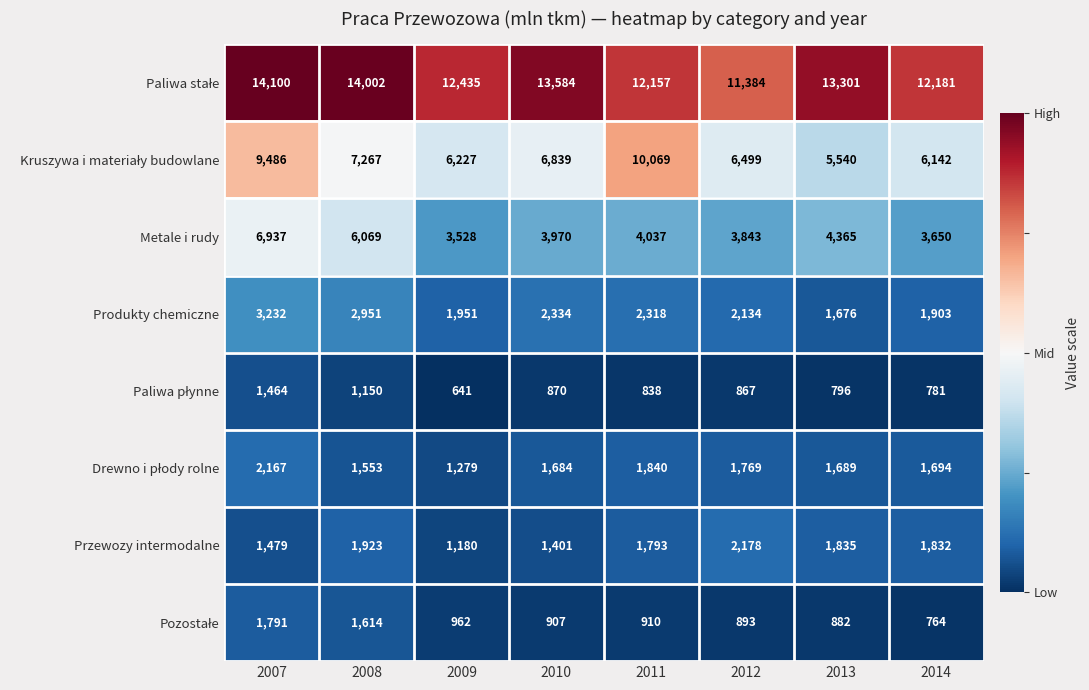

How many distinct data groups are displayed?

8